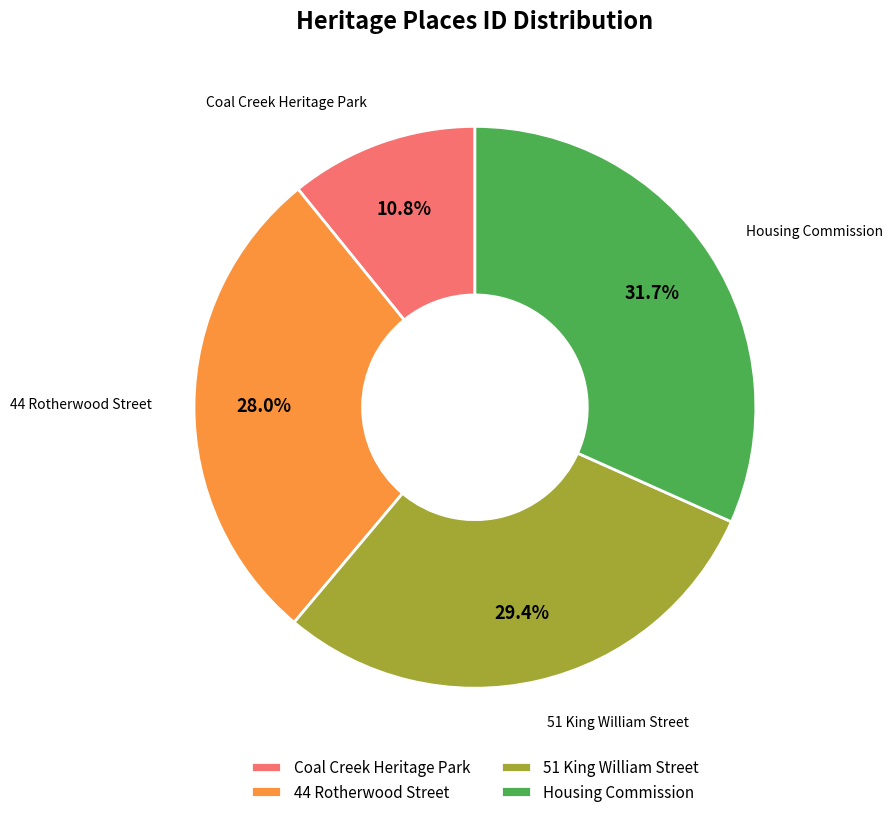

Count the number of slices in the pie.

4